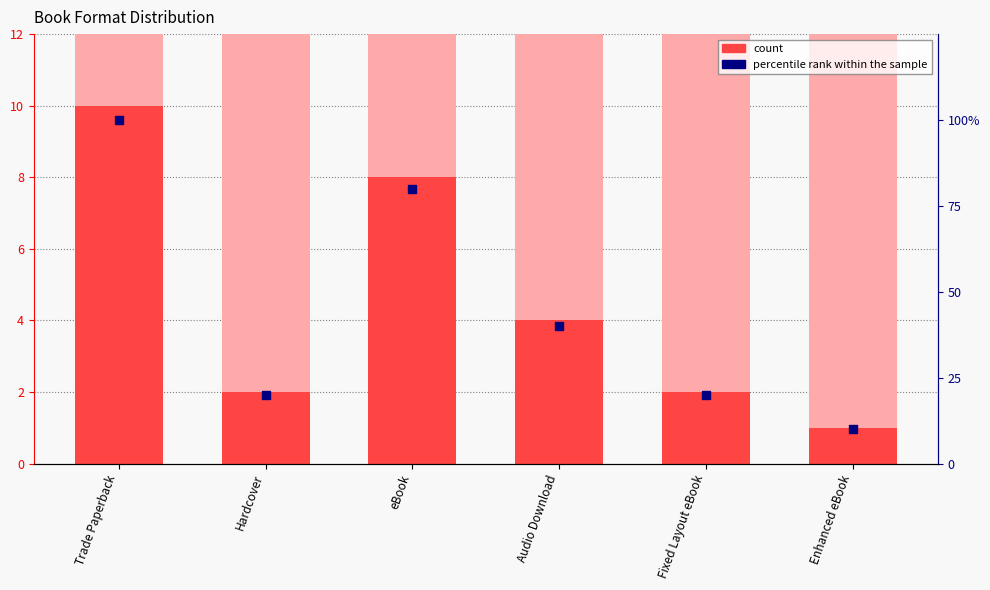

What is the total value across all series at Hardcover?

22